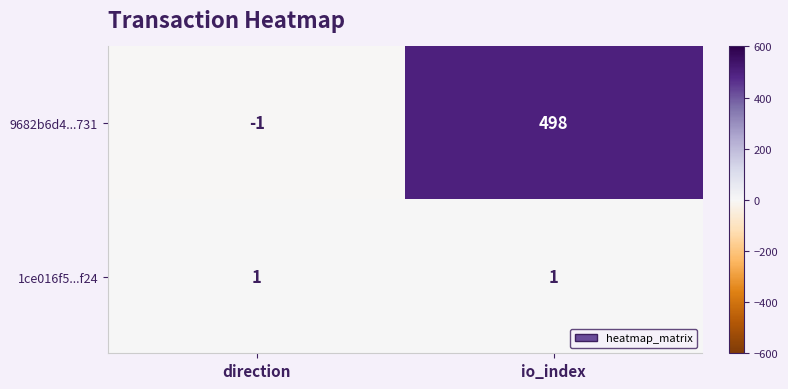

Rank the series by their maximum value, from lowest to highest.

1ce016f5...f24, 9682b6d4...731